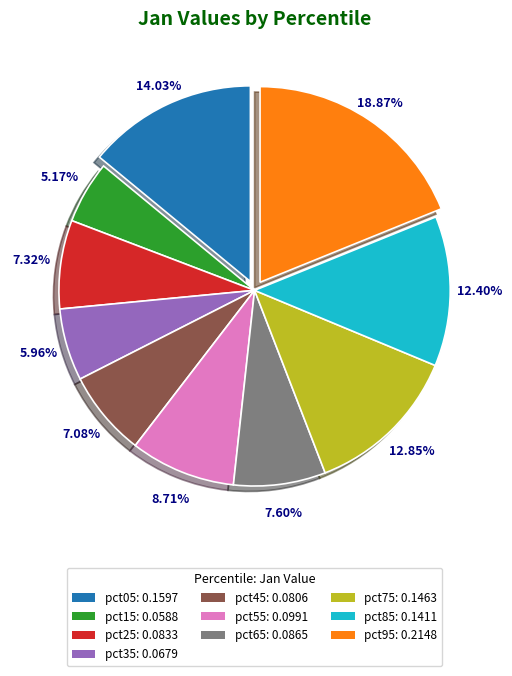

Do pct75 and pct45 together represent more than half of the pie?

No